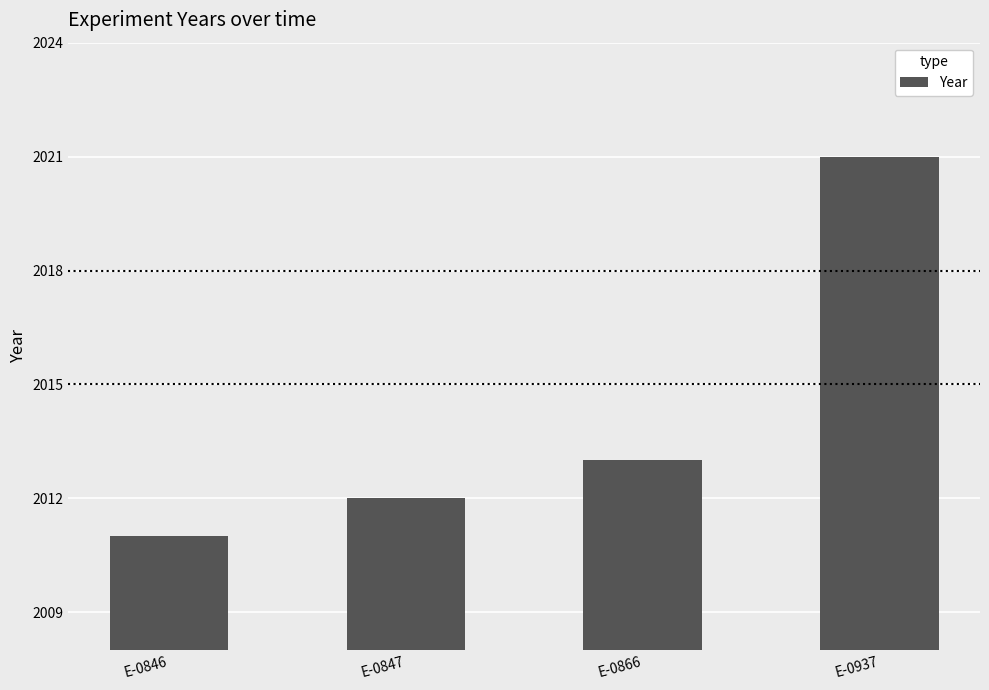

What is the value of the 3rd bar from the left?

2013